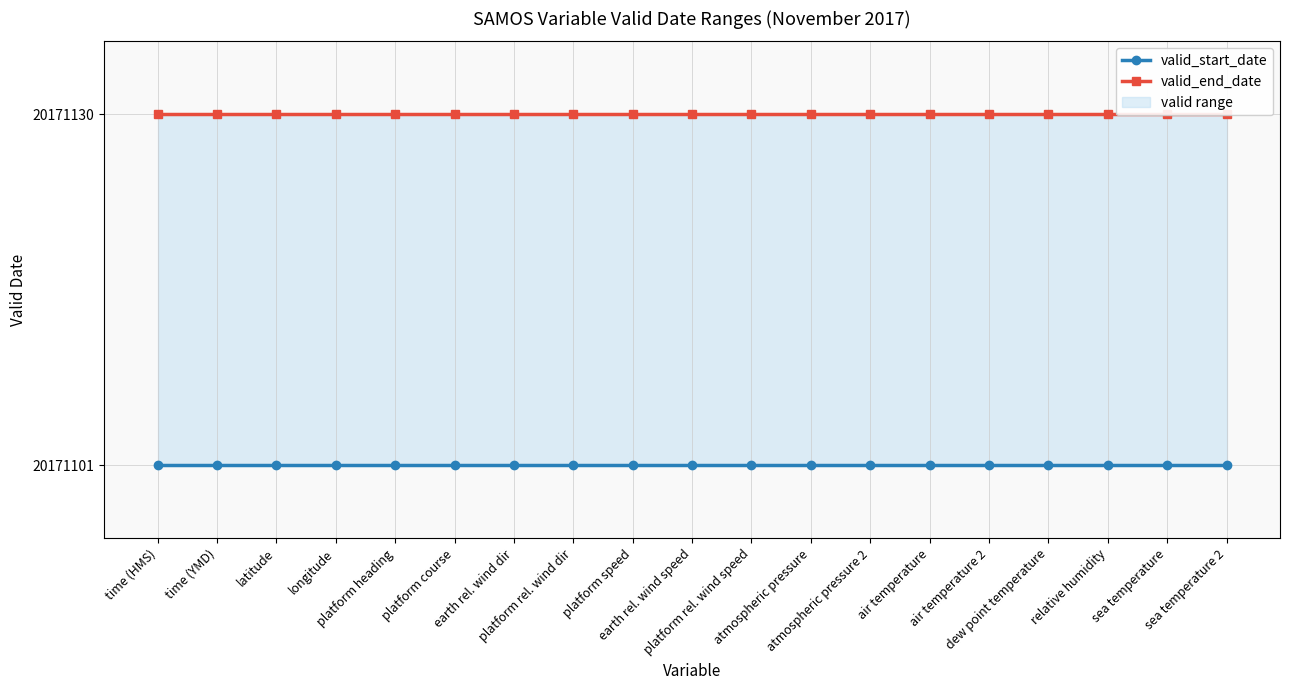

The valid_start_date series shows 33578483 at earth rel. wind dir. True or false?

False